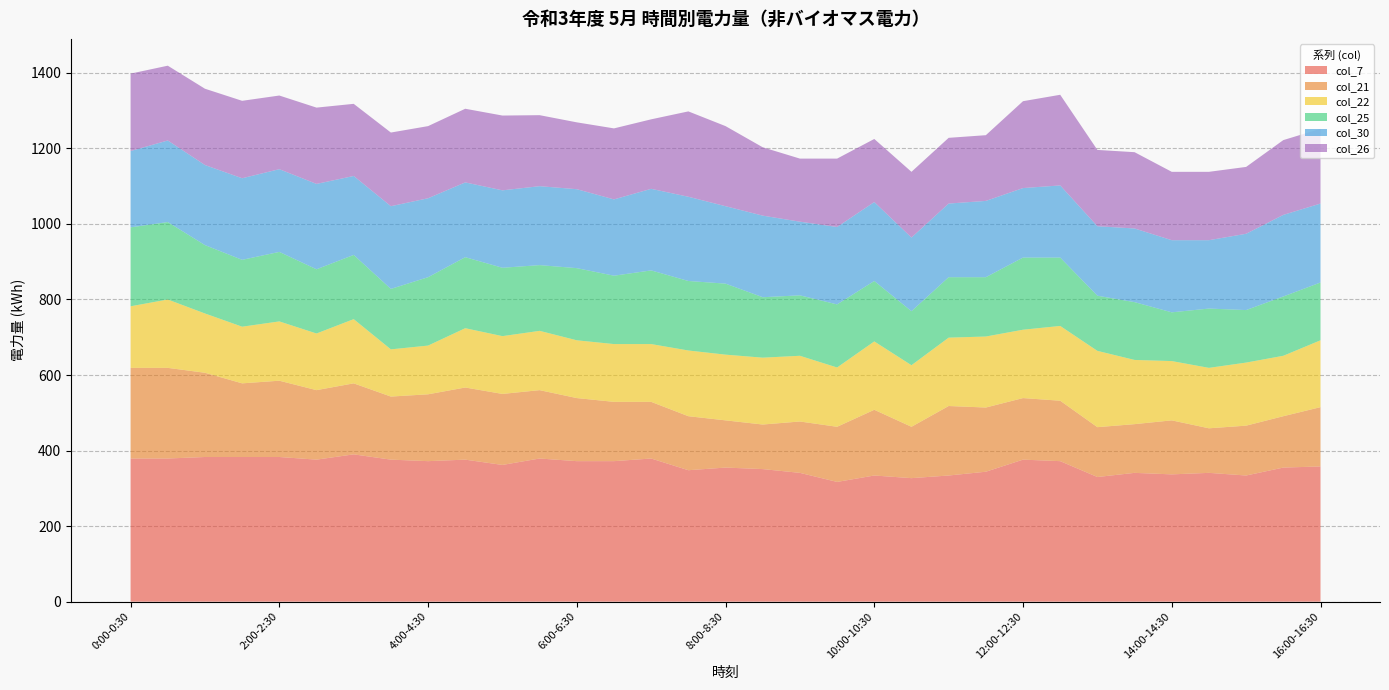

Reading left to right, extract all data points from this chart.

col_7: 0:00-0:30=379	0:30-1:00=379	1:00-1:30=383	1:30-2:00=383	2:00-2:30=383	2:30-3:00=376	3:00-3:30=390	3:30-4:00=376	4:00-4:30=372	4:30-5:00=376	5:00-5:30=362	5:30-6:00=379	6:00-6:30=372	6:30-7:00=372	7:00-7:30=379	7:30-8:00=348	8:00-8:30=355	8:30-9:00=351	9:00-9:30=341	9:30-10:00=317	10:00-10:30=334	10:30-11:00=327	11:00-11:30=334	11:30-12:00=344	12:00-12:30=376	12:30-13:00=372	13:00-13:30=330	13:30-14:00=341	14:00-14:30=337	14:30-15:00=341	15:00-15:30=334	15:30-16:00=355	16:00-16:30=358
col_21: 0:00-0:30=240	0:30-1:00=240	1:00-1:30=223	1:30-2:00=195	2:00-2:30=202	2:30-3:00=184	3:00-3:30=188	3:30-4:00=167	4:00-4:30=177	4:30-5:00=191	5:00-5:30=188	5:30-6:00=181	6:00-6:30=167	6:30-7:00=157	7:00-7:30=150	7:30-8:00=143	8:00-8:30=125	8:30-9:00=118	9:00-9:30=136	9:30-10:00=146	10:00-10:30=174	10:30-11:00=136	11:00-11:30=184	11:30-12:00=170	12:00-12:30=163	12:30-13:00=160	13:00-13:30=132	13:30-14:00=129	14:00-14:30=143	14:30-15:00=118	15:00-15:30=132	15:30-16:00=136	16:00-16:30=157
col_22: 0:00-0:30=163	0:30-1:00=181	1:00-1:30=157	1:30-2:00=150	2:00-2:30=157	2:30-3:00=150	3:00-3:30=170	3:30-4:00=125	4:00-4:30=129	4:30-5:00=157	5:00-5:30=153	5:30-6:00=157	6:00-6:30=153	6:30-7:00=153	7:00-7:30=153	7:30-8:00=174	8:00-8:30=174	8:30-9:00=177	9:00-9:30=174	9:30-10:00=157	10:00-10:30=181	10:30-11:00=163	11:00-11:30=181	11:30-12:00=188	12:00-12:30=181	12:30-13:00=198	13:00-13:30=202	13:30-14:00=170	14:00-14:30=157	14:30-15:00=160	15:00-15:30=167	15:30-16:00=160	16:00-16:30=177
col_25: 0:00-0:30=209	0:30-1:00=205	1:00-1:30=181	1:30-2:00=177	2:00-2:30=184	2:30-3:00=170	3:00-3:30=170	3:30-4:00=160	4:00-4:30=181	4:30-5:00=188	5:00-5:30=181	5:30-6:00=174	6:00-6:30=191	6:30-7:00=181	7:00-7:30=195	7:30-8:00=184	8:00-8:30=188	8:30-9:00=160	9:00-9:30=160	9:30-10:00=167	10:00-10:30=160	10:30-11:00=143	11:00-11:30=160	11:30-12:00=157	12:00-12:30=191	12:30-13:00=181	13:00-13:30=146	13:30-14:00=153	14:00-14:30=129	14:30-15:00=157	15:00-15:30=139	15:30-16:00=157	16:00-16:30=153
col_30: 0:00-0:30=202	0:30-1:00=216	1:00-1:30=212	1:30-2:00=216	2:00-2:30=219	2:30-3:00=226	3:00-3:30=209	3:30-4:00=219	4:00-4:30=209	4:30-5:00=198	5:00-5:30=205	5:30-6:00=209	6:00-6:30=209	6:30-7:00=202	7:00-7:30=216	7:30-8:00=223	8:00-8:30=205	8:30-9:00=216	9:00-9:30=195	9:30-10:00=205	10:00-10:30=209	10:30-11:00=195	11:00-11:30=195	11:30-12:00=202	12:00-12:30=184	12:30-13:00=191	13:00-13:30=184	13:30-14:00=195	14:00-14:30=191	14:30-15:00=181	15:00-15:30=202	15:30-16:00=216	16:00-16:30=209
col_26: 0:00-0:30=205	0:30-1:00=198	1:00-1:30=202	1:30-2:00=205	2:00-2:30=195	2:30-3:00=202	3:00-3:30=191	3:30-4:00=195	4:00-4:30=191	4:30-5:00=195	5:00-5:30=198	5:30-6:00=188	6:00-6:30=177	6:30-7:00=188	7:00-7:30=184	7:30-8:00=226	8:00-8:30=212	8:30-9:00=181	9:00-9:30=167	9:30-10:00=181	10:00-10:30=167	10:30-11:00=174	11:00-11:30=174	11:30-12:00=174	12:00-12:30=230	12:30-13:00=240	13:00-13:30=202	13:30-14:00=202	14:00-14:30=181	14:30-15:00=181	15:00-15:30=177	15:30-16:00=198	16:00-16:30=198